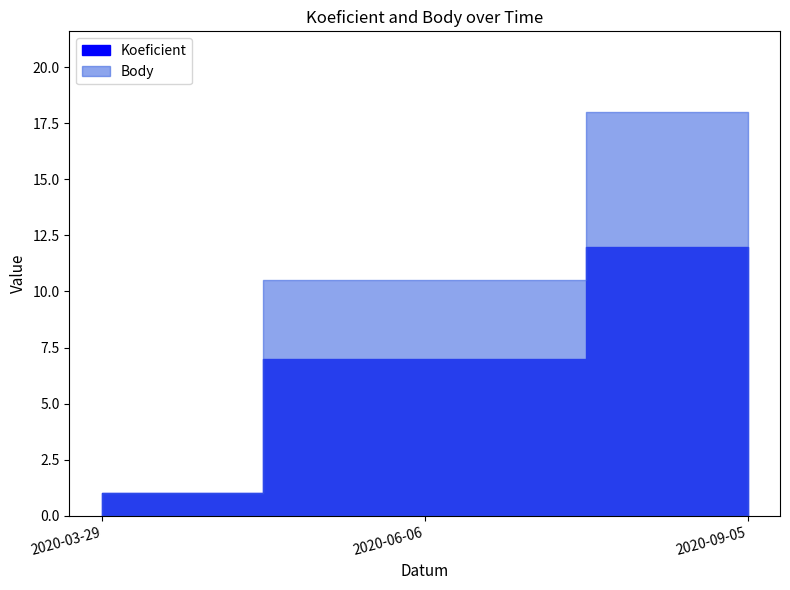

What is the smallest value displayed?

1.0